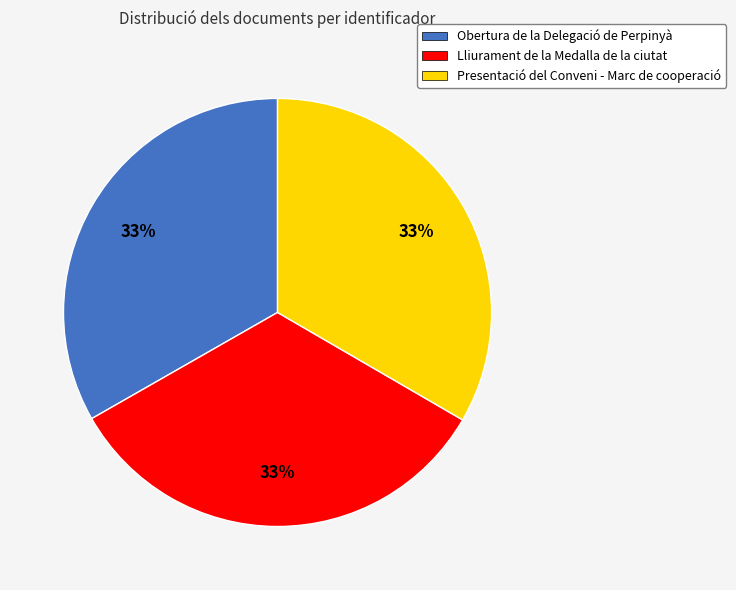

Is the sum of Presentació del Conveni - Marc de cooperació and Obertura de la Delegació de Perpinyà greater than half?

Yes